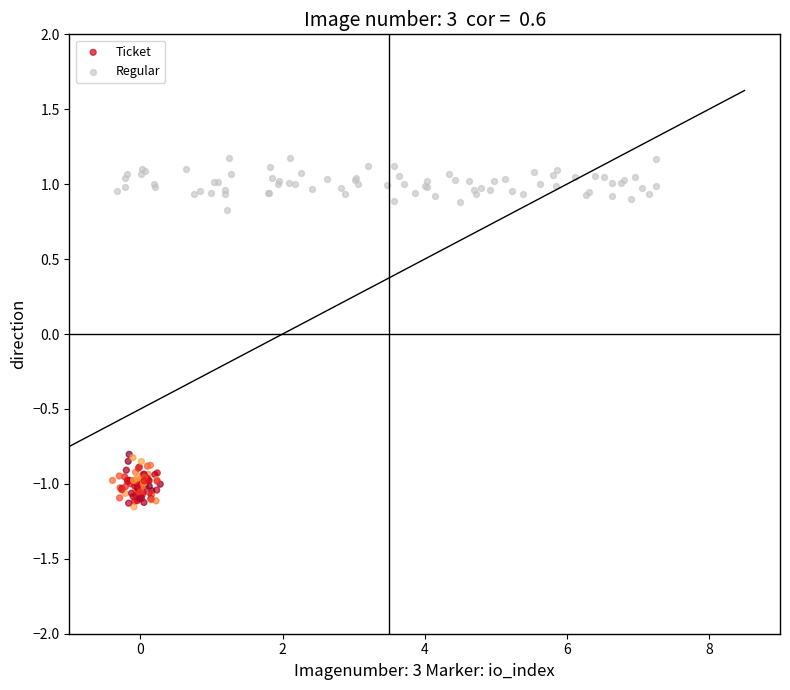

Which series contains the lowest Y value?

Ticket